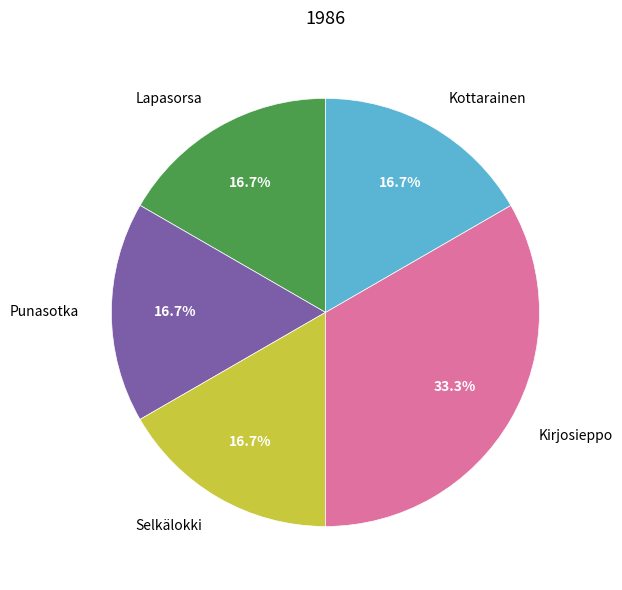

Combined, do Lapasorsa and Selkälokki account for over 50%?

No